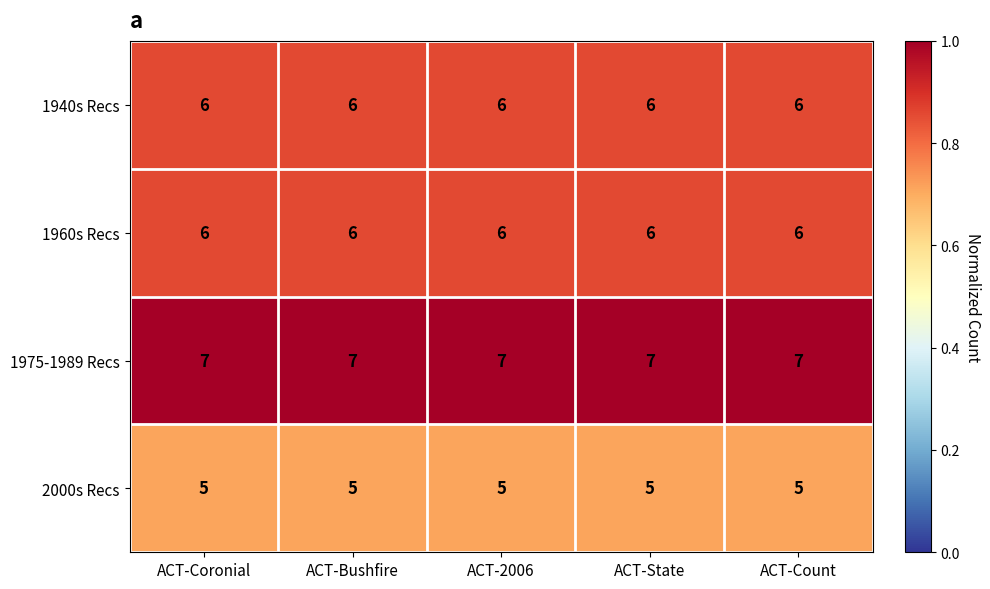

What is the average value of the 2000s Recs series?

5